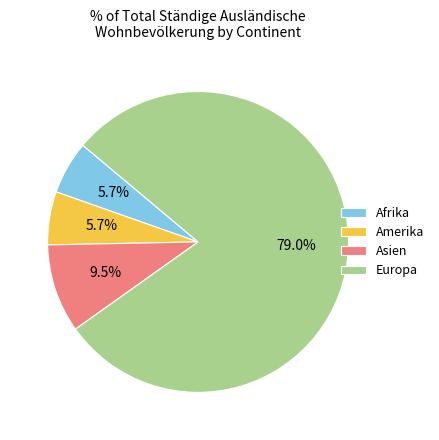

To the nearest percent, what is the difference between the largest and smallest slice percentages?

73%